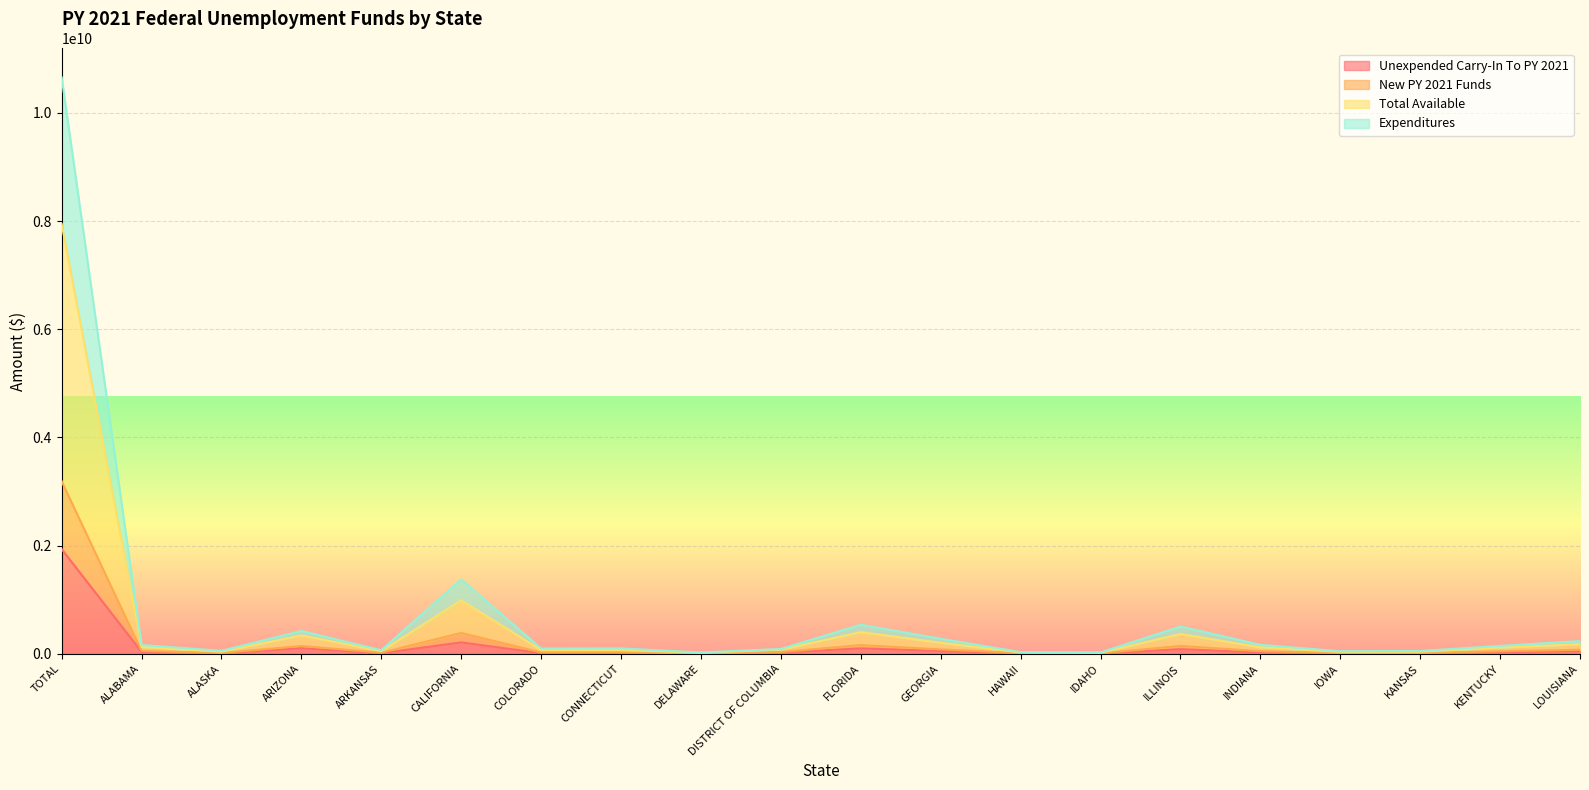

Which series has the largest total across all categories?

New PY 2021 Funds